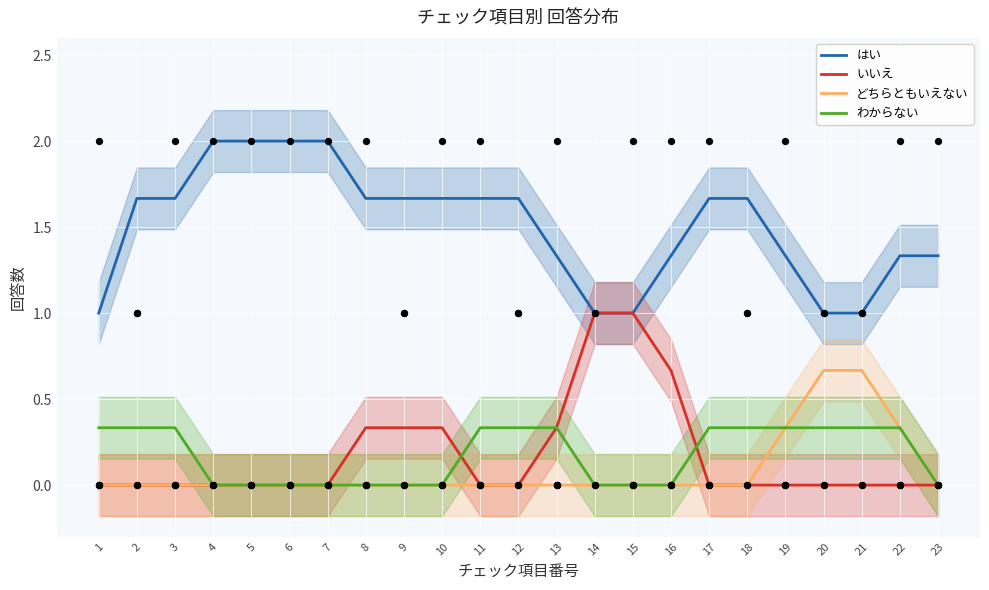

Which series contains the lowest Y value?

いいえ